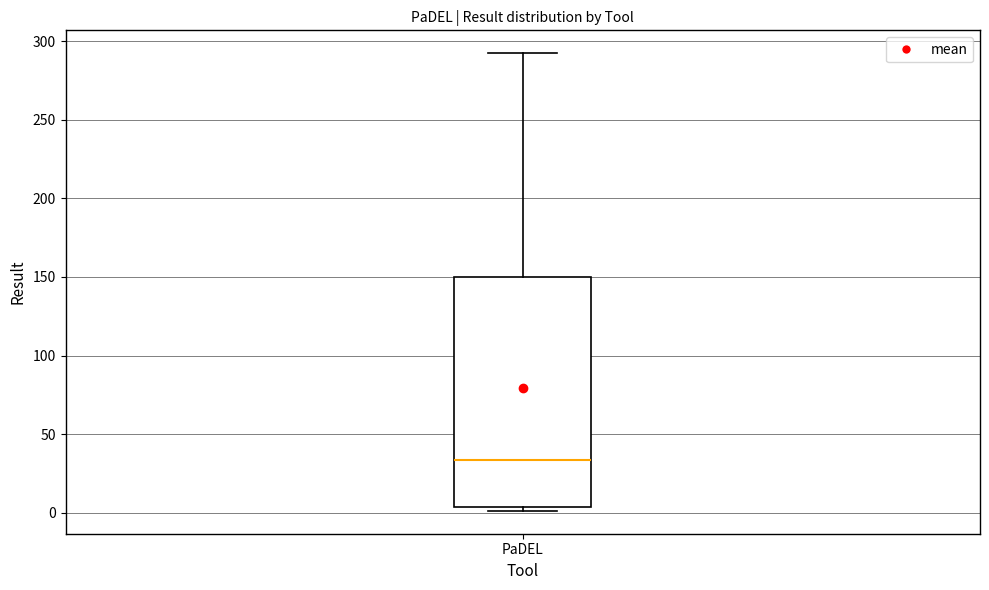

Where is the lower edge of the box for PaDEL on the y-axis? The values are not printed on the chart, so give them approximately, as read against the axis.

5